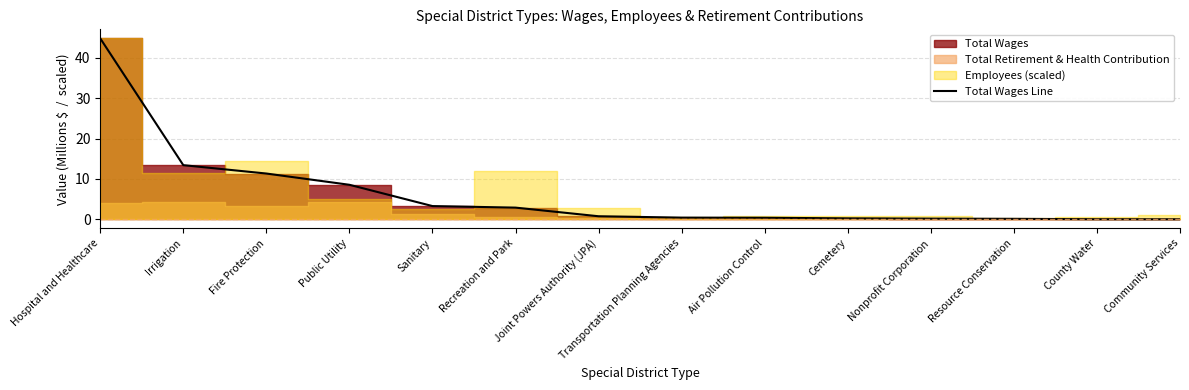

What is the sum of all values?

86.4